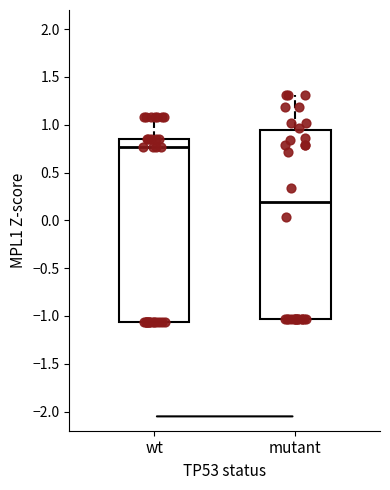

Where is the upper edge of the box for wt on the y-axis? The values are not printed on the chart, so give them approximately, as read against the axis.

0.85